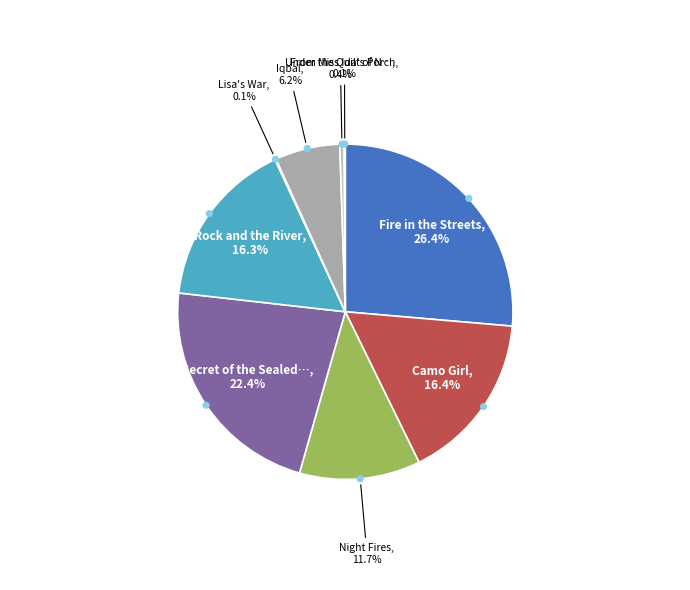

Combined, what portion of the pie is Under the Quilt of Night and Rock and the River?

16.7%